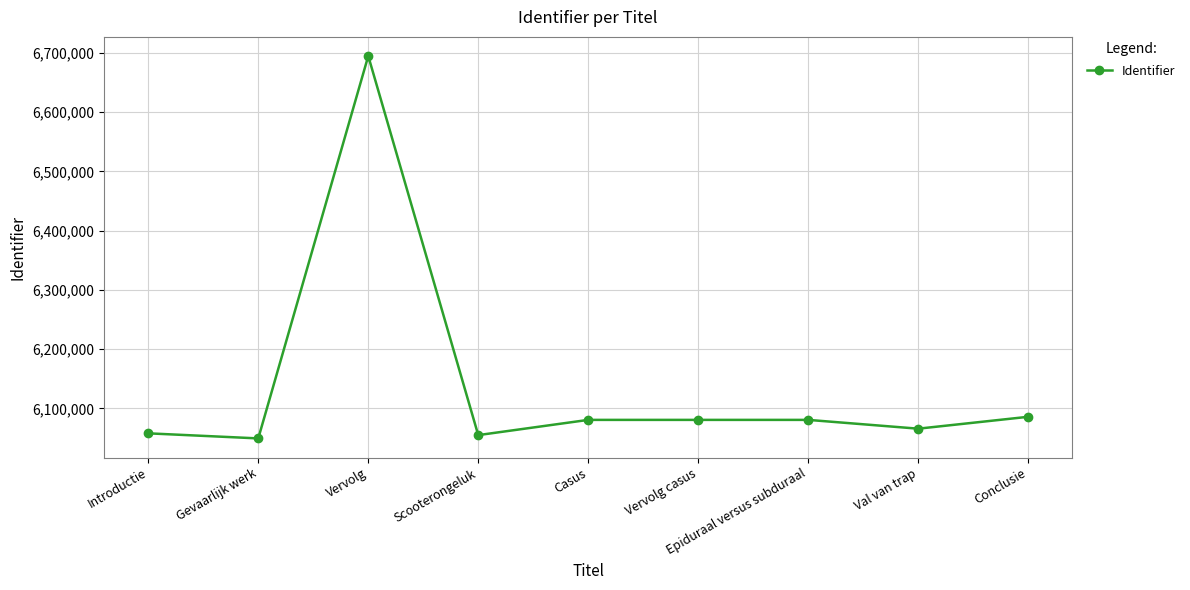

True or false: there are more than 0 points higher than both neighbors.

True